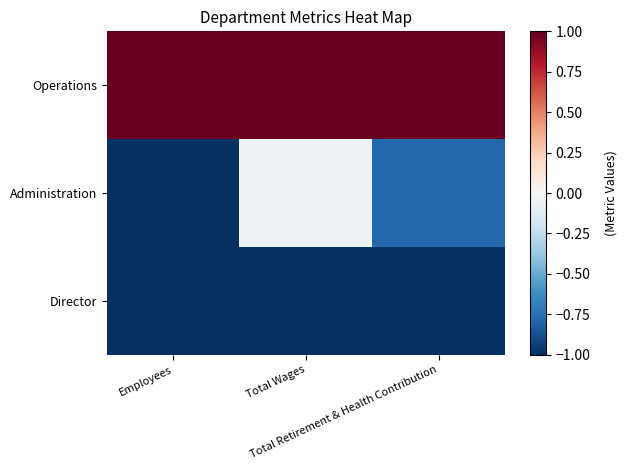

How many distinct data groups are displayed?

3